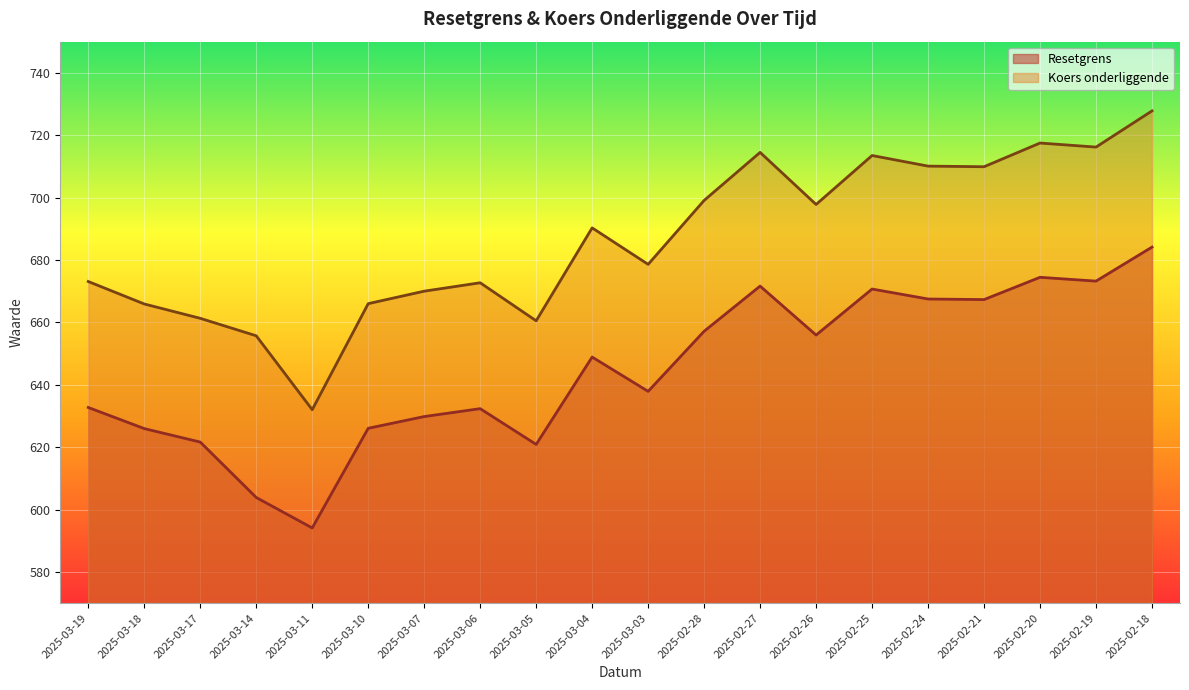

Is it true that Koers onderliggende equals 665.9 at 2025-03-18?

True